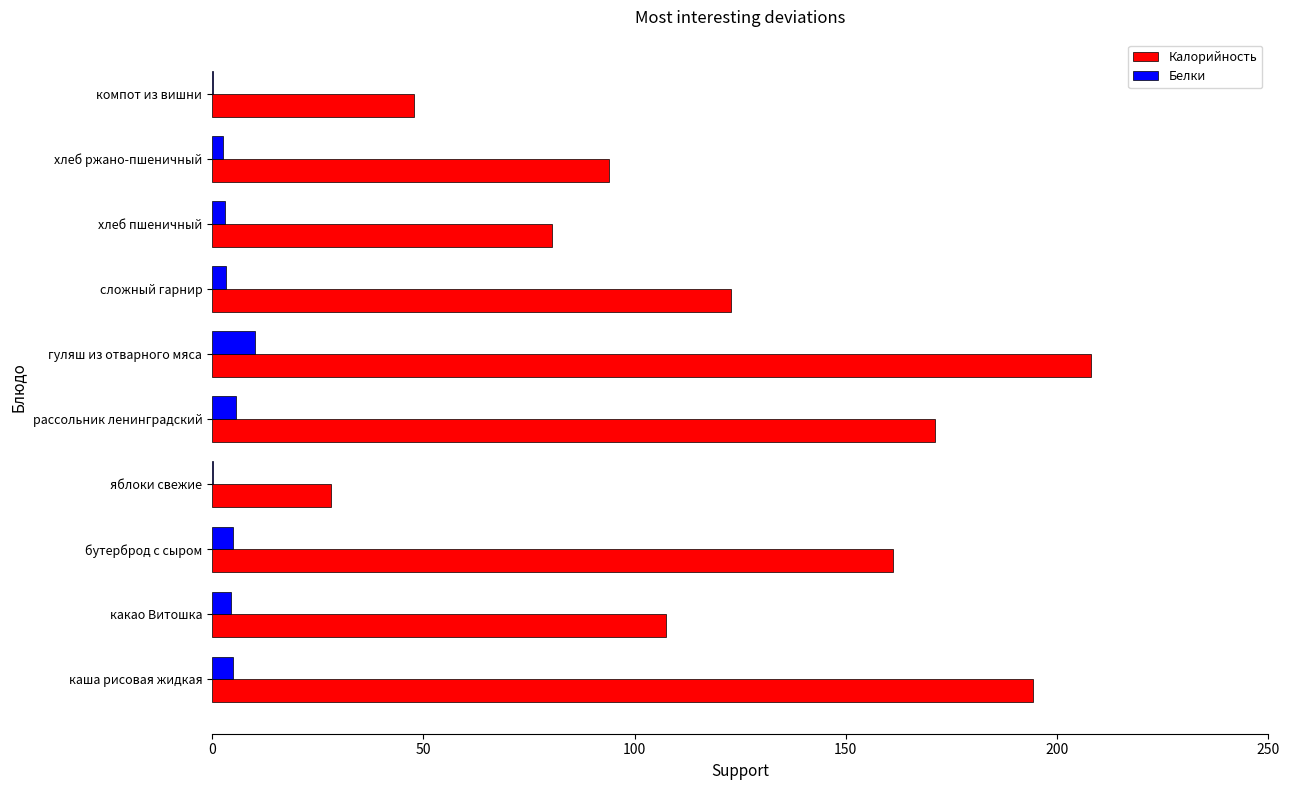

At which category is the sum across all series the highest?

гуляш из отварного мяса